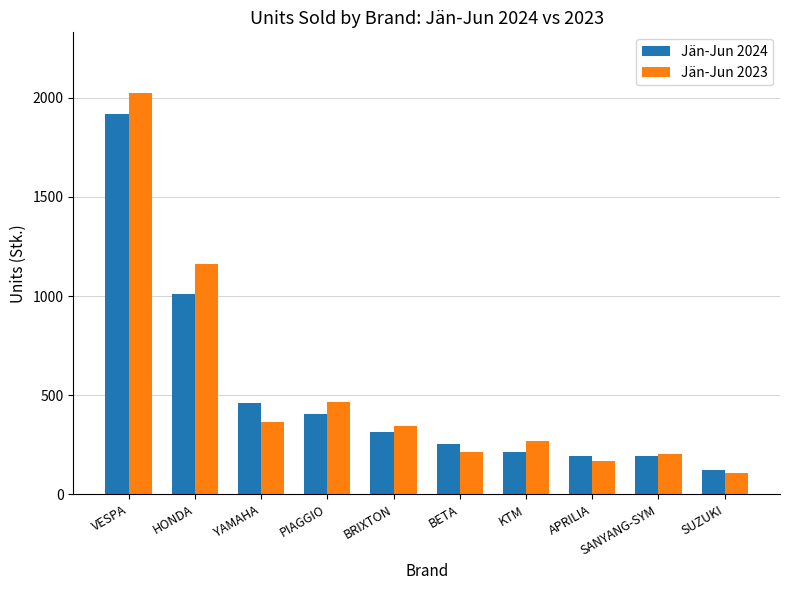

What is the sum of the Jän-Jun 2024 values at SANYANG-SYM and BRIXTON?

504